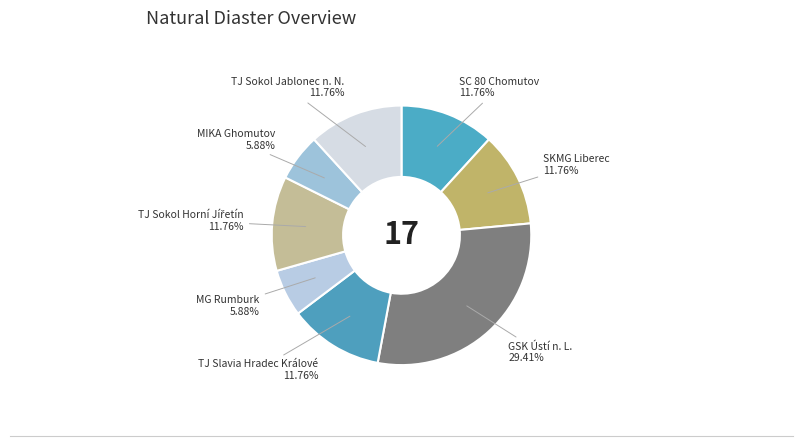

Count the number of slices in the pie.

8